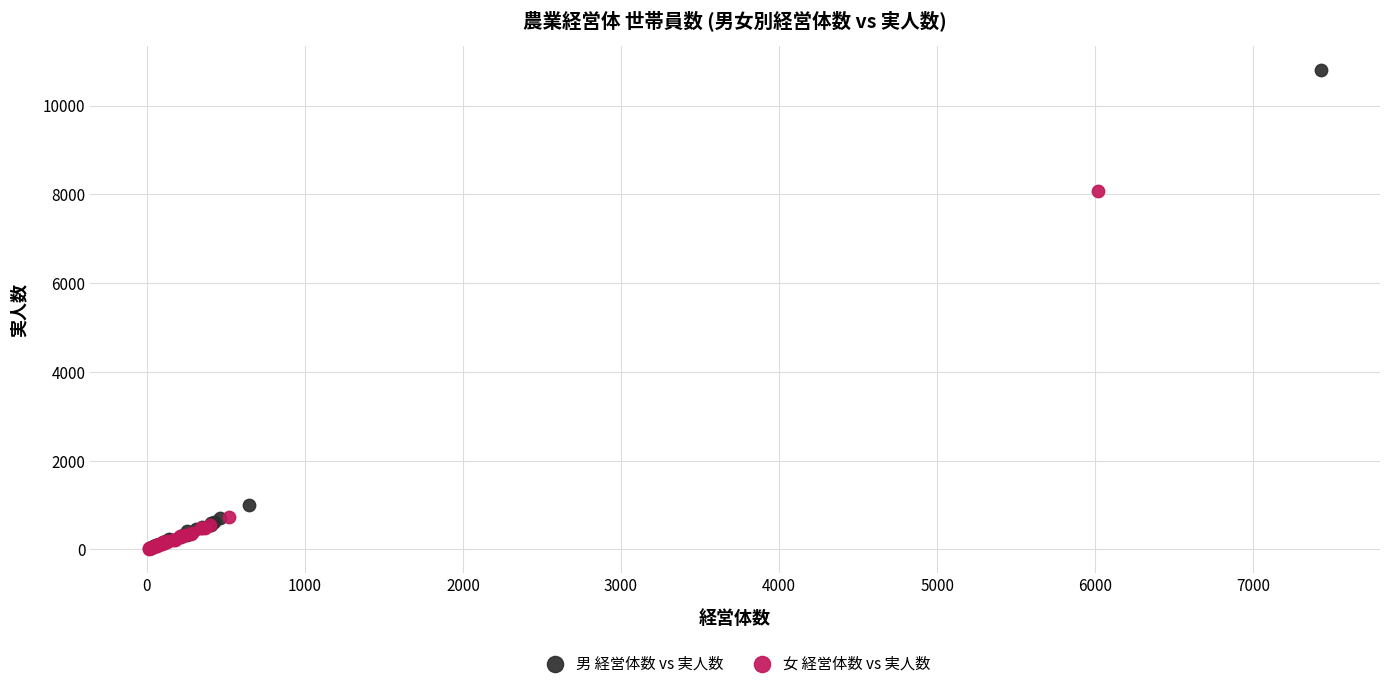

Which series has the largest Y range (max minus min)?

男 経営体数 vs 実人数